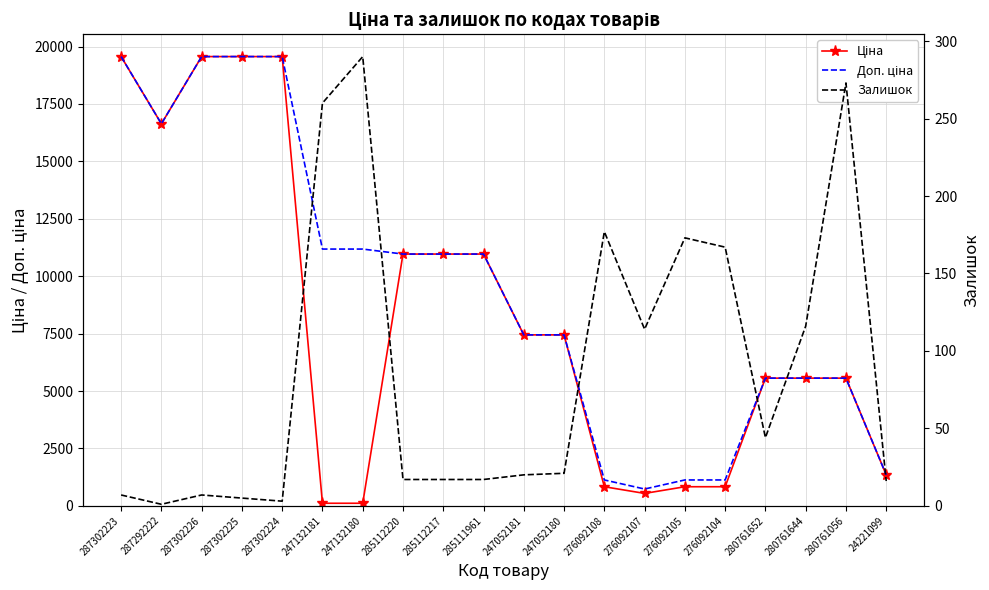

What is the sum of the Залишок values at 24221099 and 285111961?

33.0